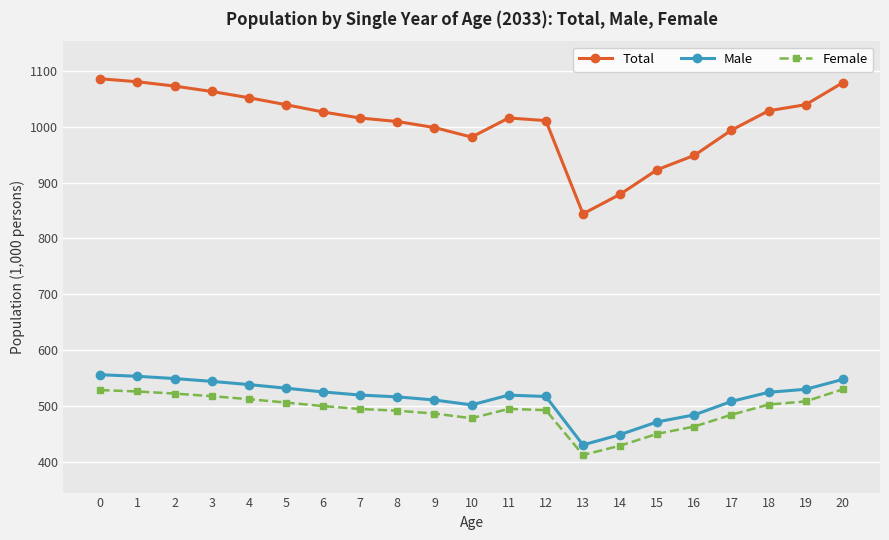

Is the value of Total at 9 greater than the value of Female at 5?

Yes